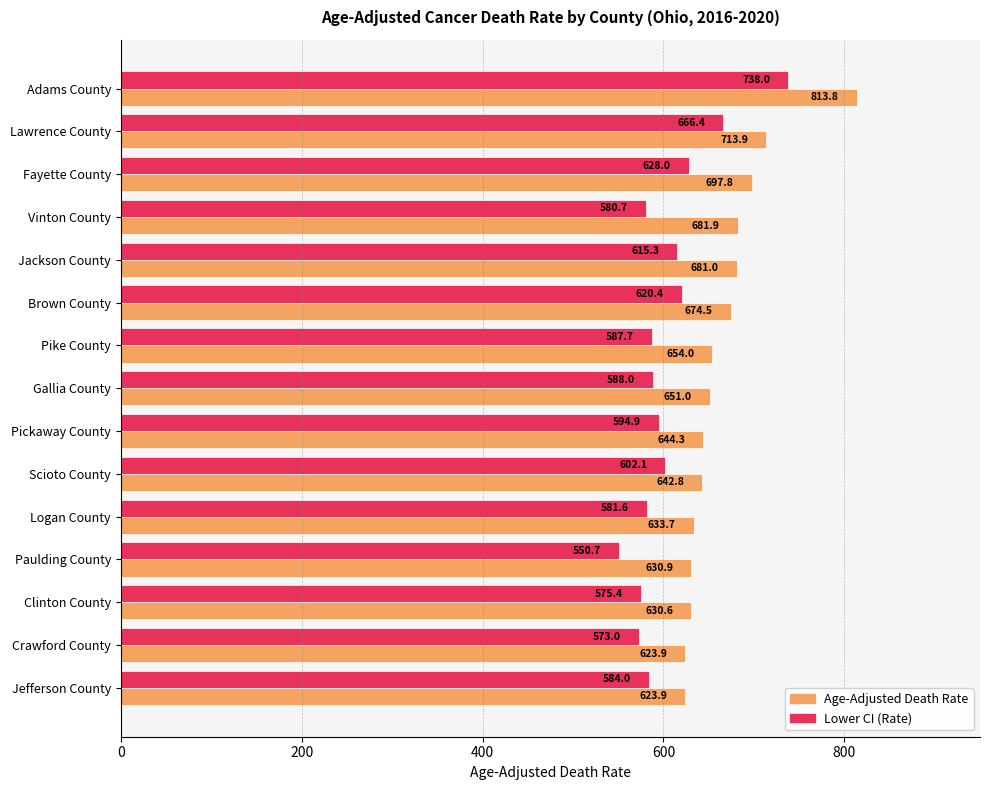

How many categories are shown in the chart?

15